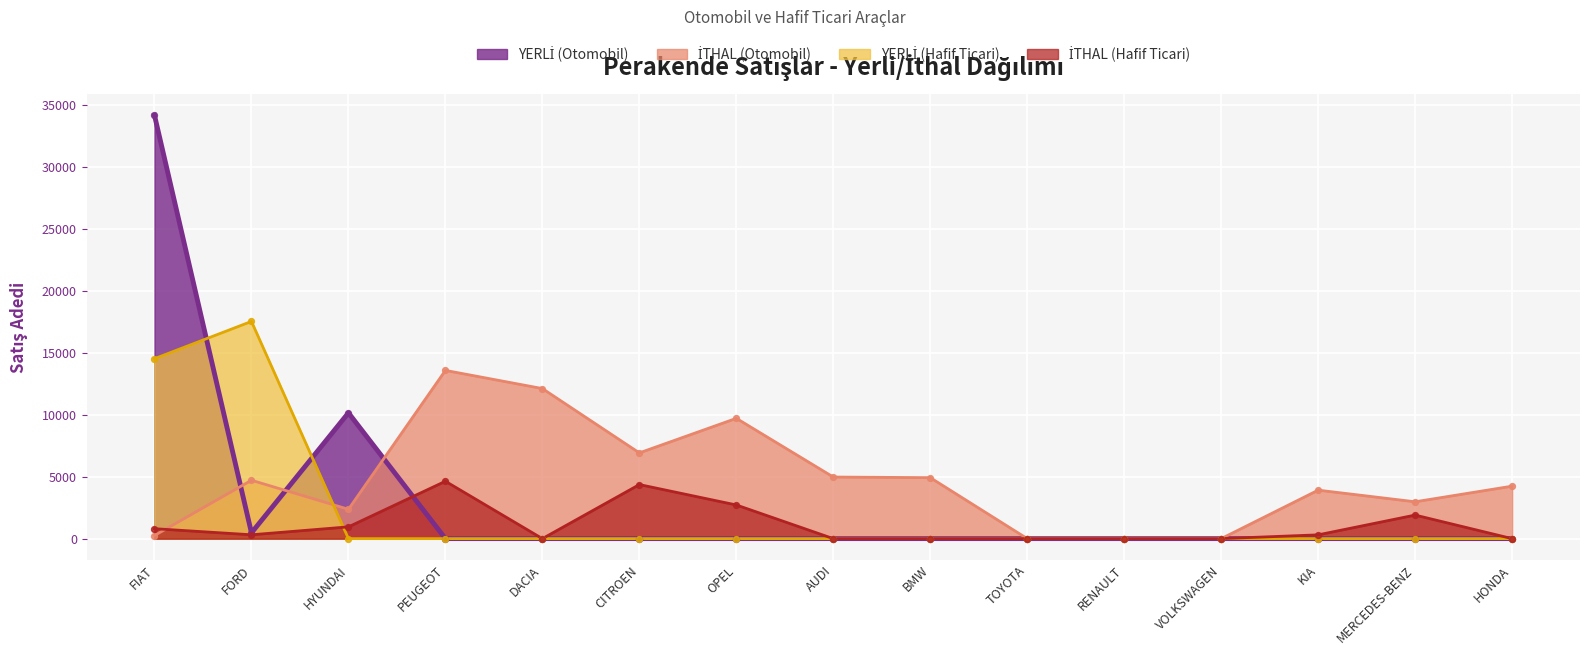

Which series contains the highest Y value?

YERLİ (Otomobil)